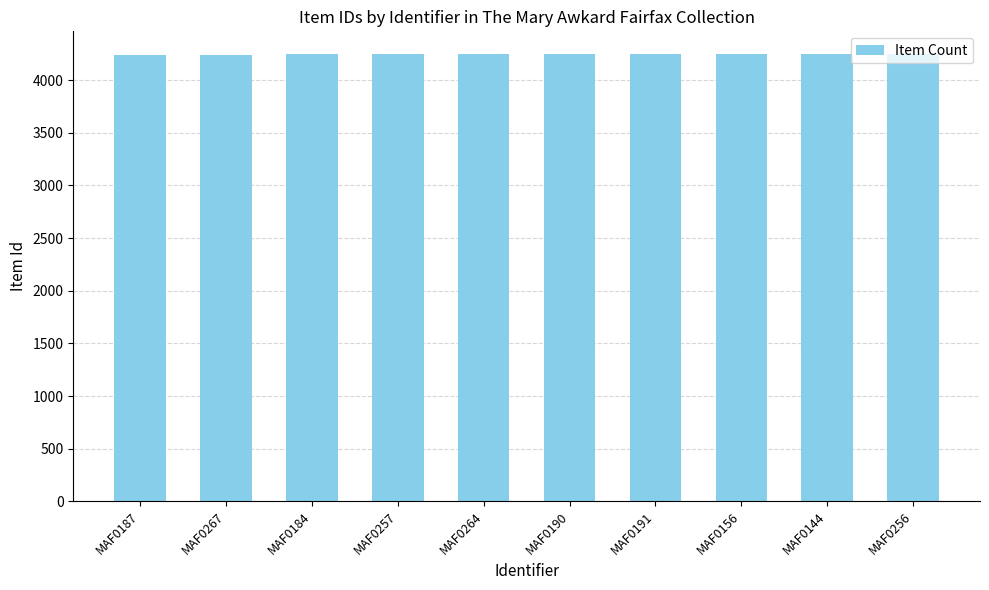

What is the sum of all values?

42465